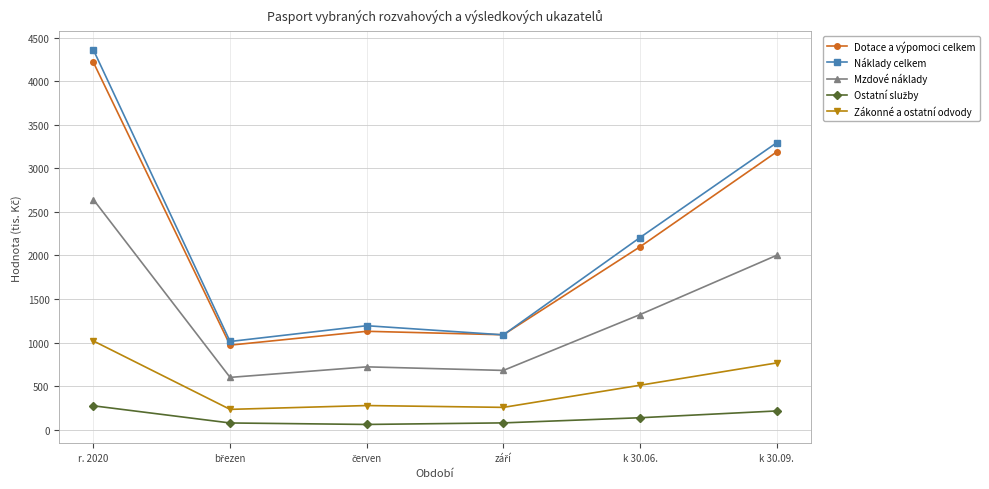

What is the label of the 6th point from the left?

k 30.09.